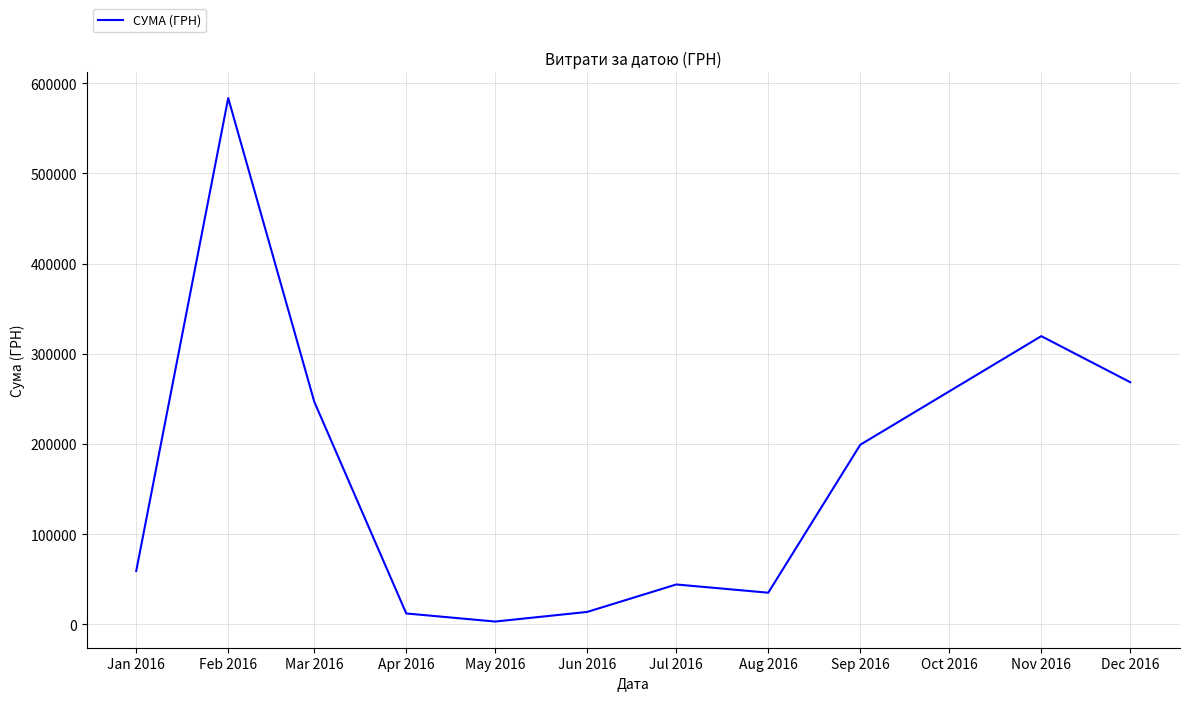

Which category has the highest value across all series?

Feb 2016